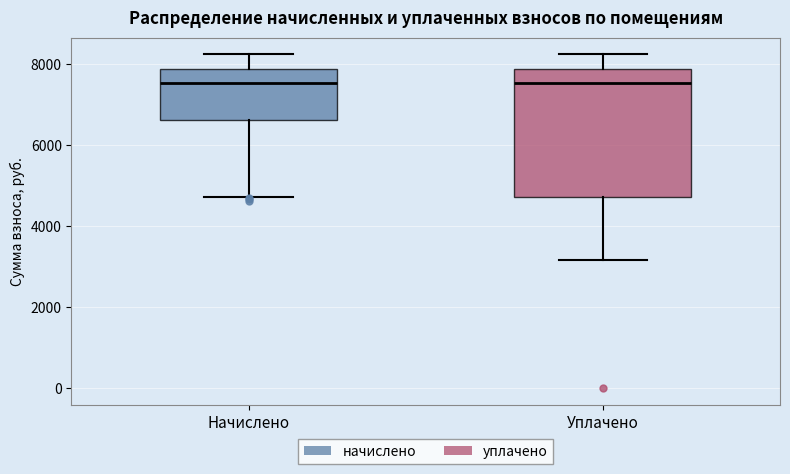

Which box is the tallest, from its lower edge to its upper edge?

Уплачено